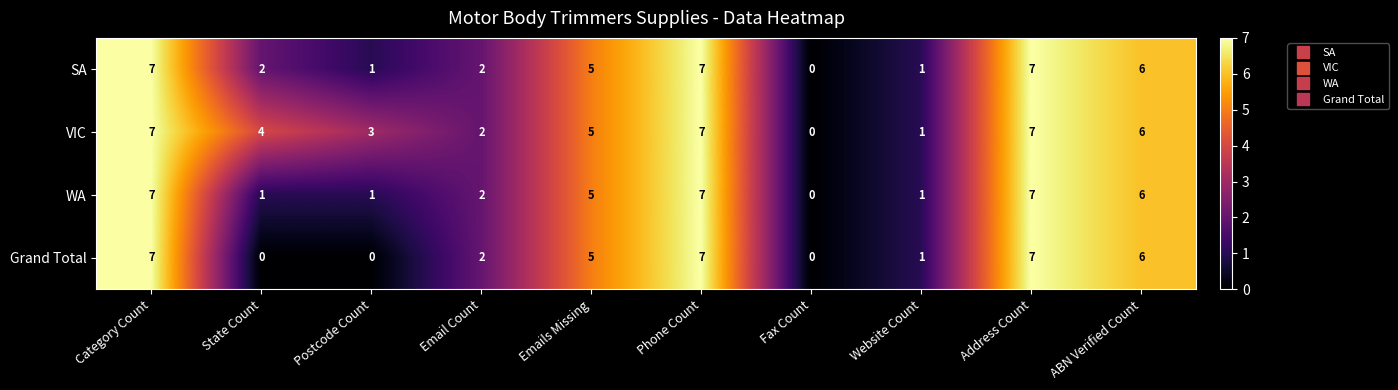

What is the sum of all VIC values?

42